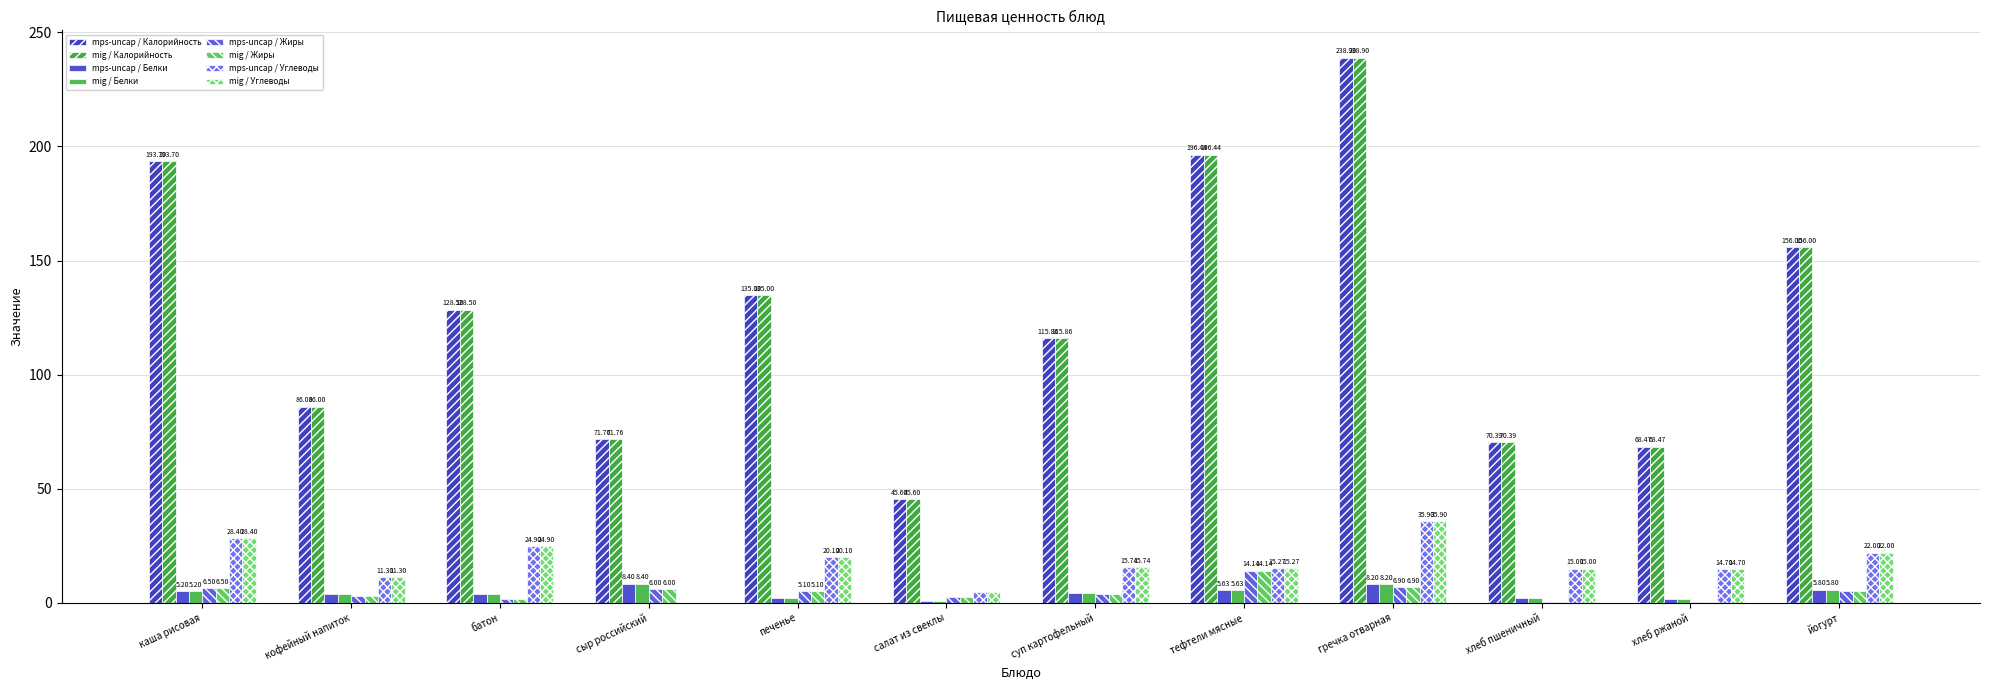

How many categories are shown in the chart?

12